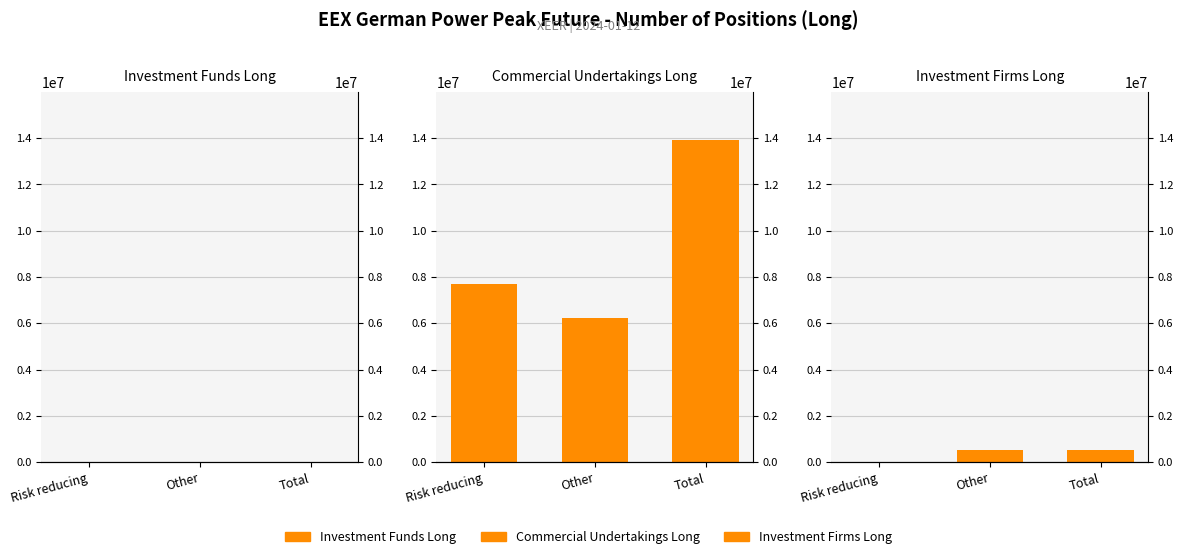

What is the total value across all series at Risk reducing?

7688364